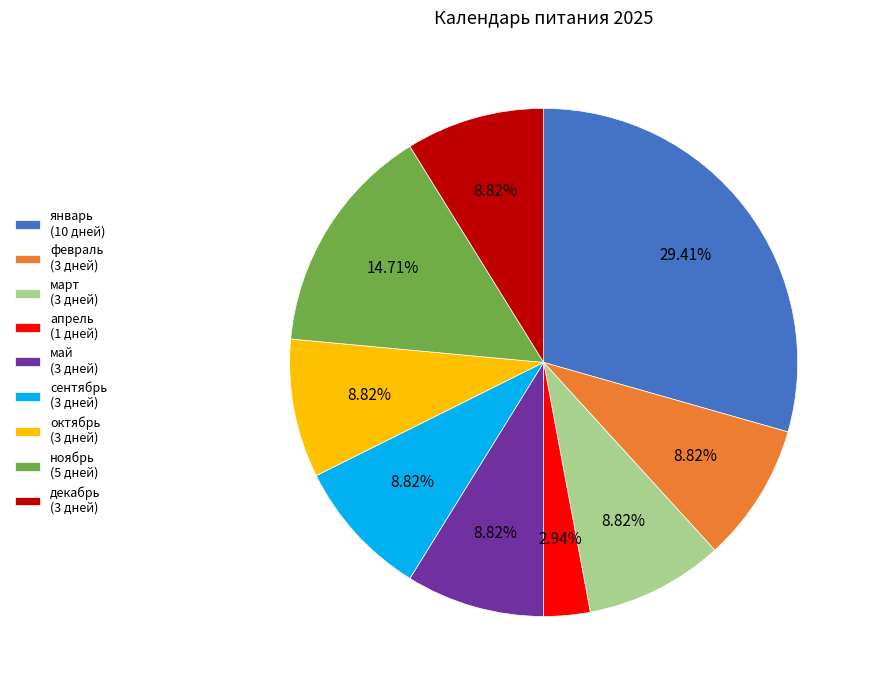

Is there any slice that represents more than half of the pie?

No